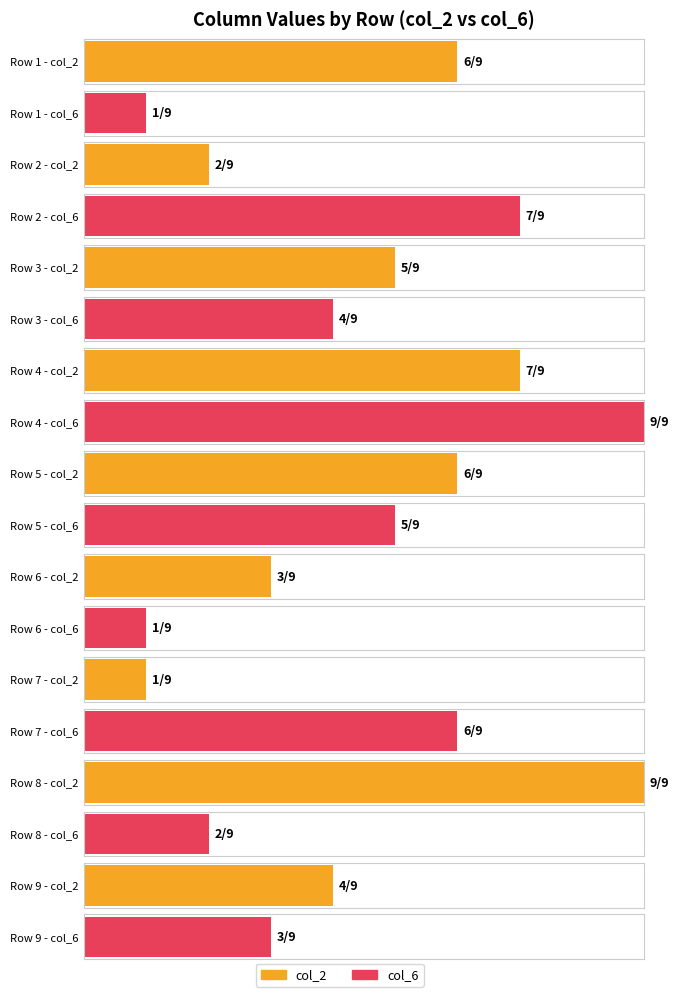

Which series changed the most between 4 and 8?

col_6